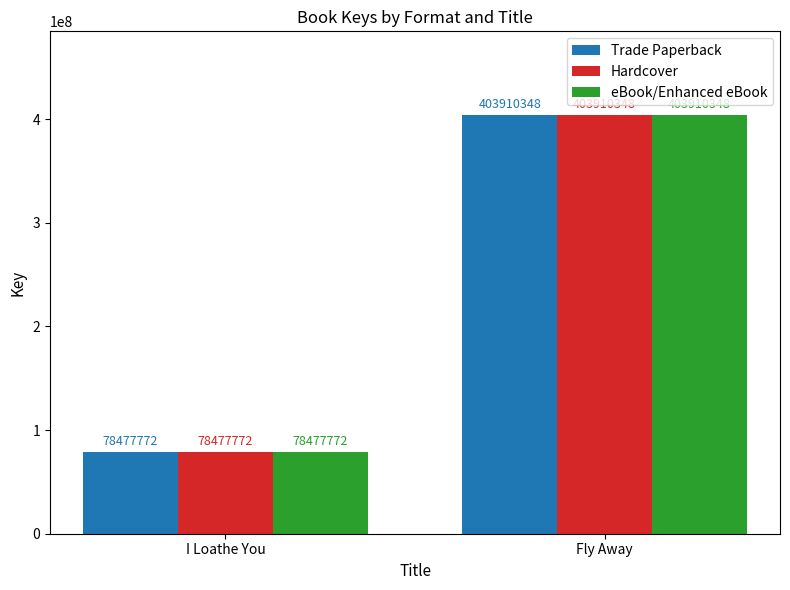

What is the total value across all series at I Loathe You?

235433316